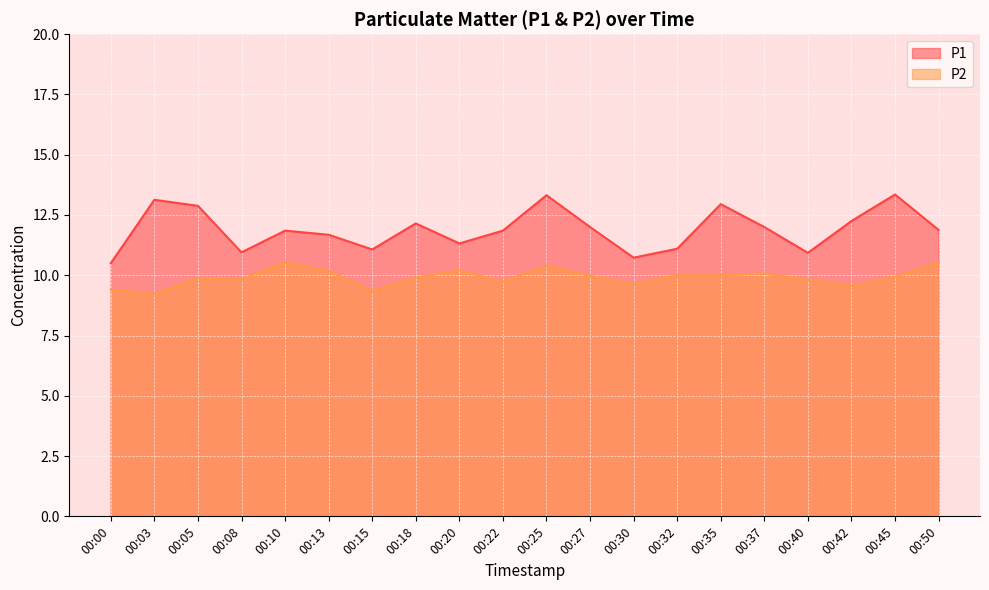

Which category has the highest value in the P1 series?

00:45